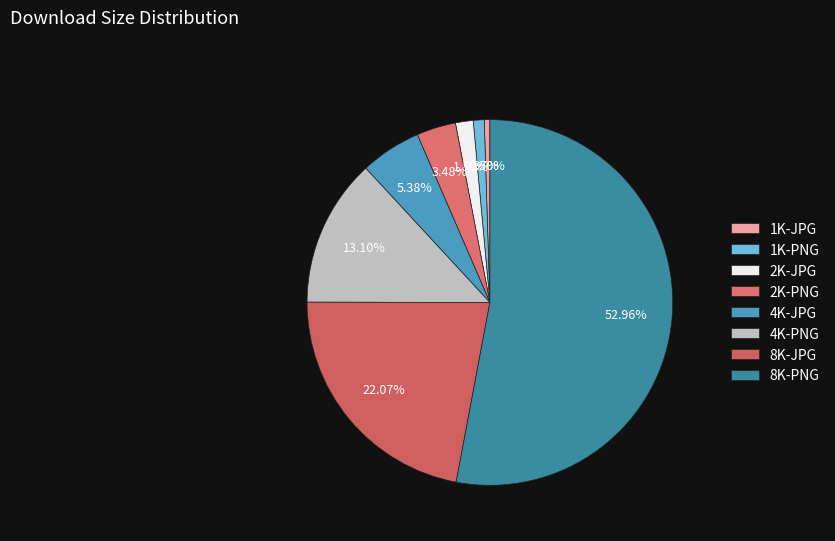

To the nearest percent, what is the difference between the largest and smallest slice percentages?

52%